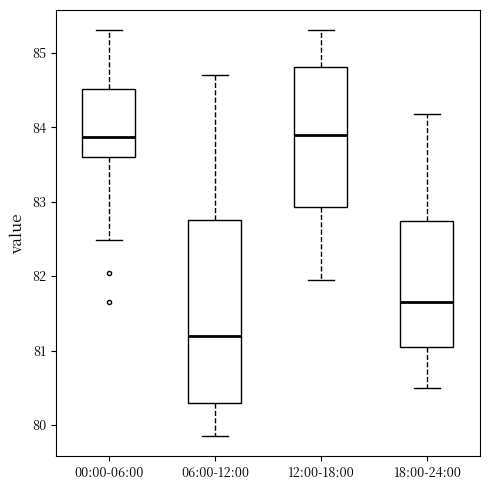

Reading left to right, transcribe this box plot: for each box, give where its median line is, the range the box spans, and where its two whiskers end, as read against the y-axis. The values are not printed on the chart, so give them approximately, as read against the axis.

00:00-06:00: median 83.9, box 83.6 to 84.5, whiskers 82.5 to 85.3
06:00-12:00: median 81.2, box 80.3 to 82.8, whiskers 79.9 to 84.7
12:00-18:00: median 83.9, box 82.9 to 84.8, whiskers 82.0 to 85.3
18:00-24:00: median 81.7, box 81.1 to 82.7, whiskers 80.5 to 84.2